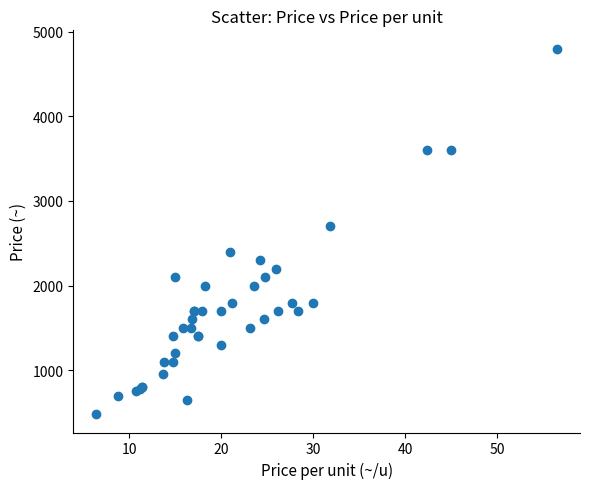

What Y value in the scatter plot is closest to 2640?

2700